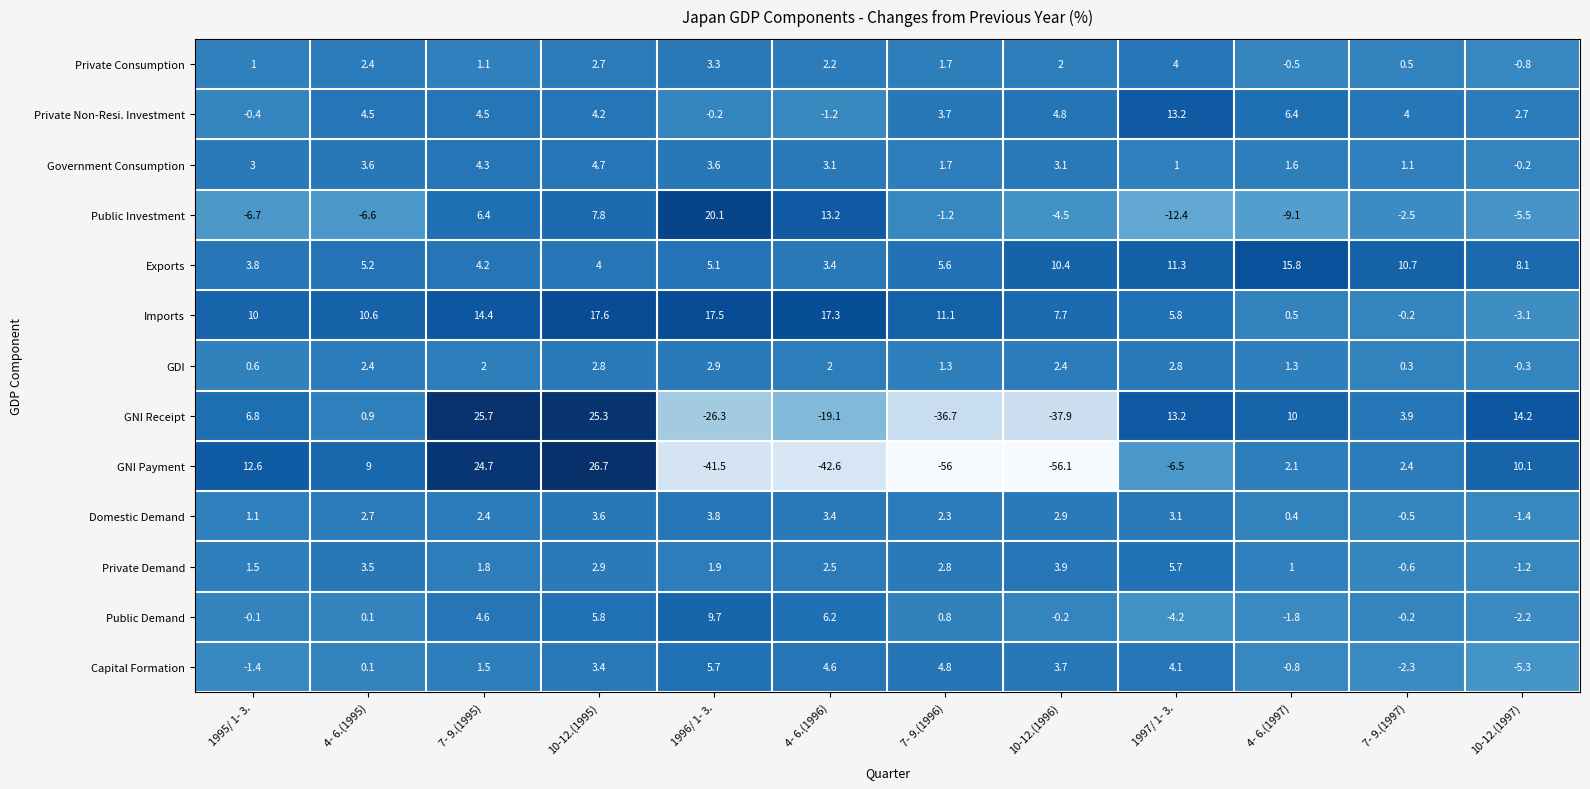

Rank the categories by Private Demand value from lowest to highest.

10-12.(1997), 7- 9.(1997), 4- 6.(1997), 1995/ 1- 3., 7- 9.(1995), 1996/ 1- 3., 4- 6.(1996), 7- 9.(1996), 10-12.(1995), 4- 6.(1995), 10-12.(1996), 1997/ 1- 3.